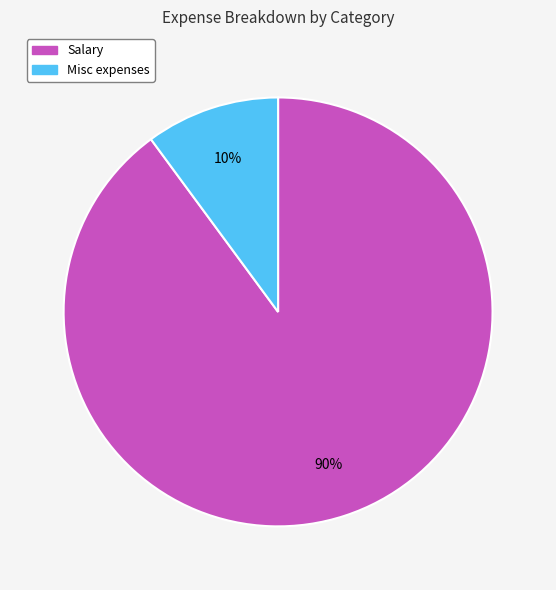

How many slices are in this pie chart?

2